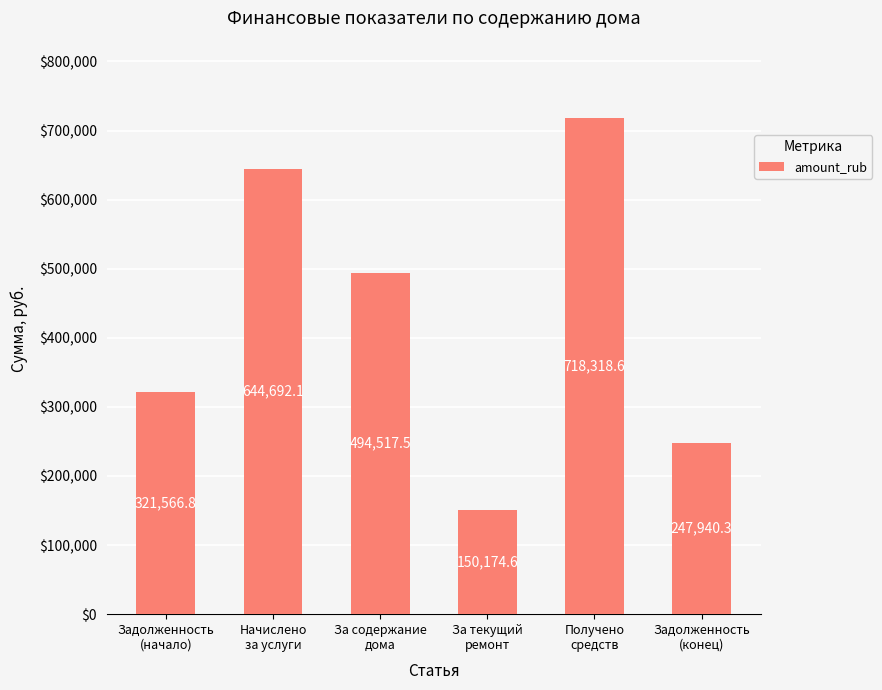

How many data points are less than 494517?

3